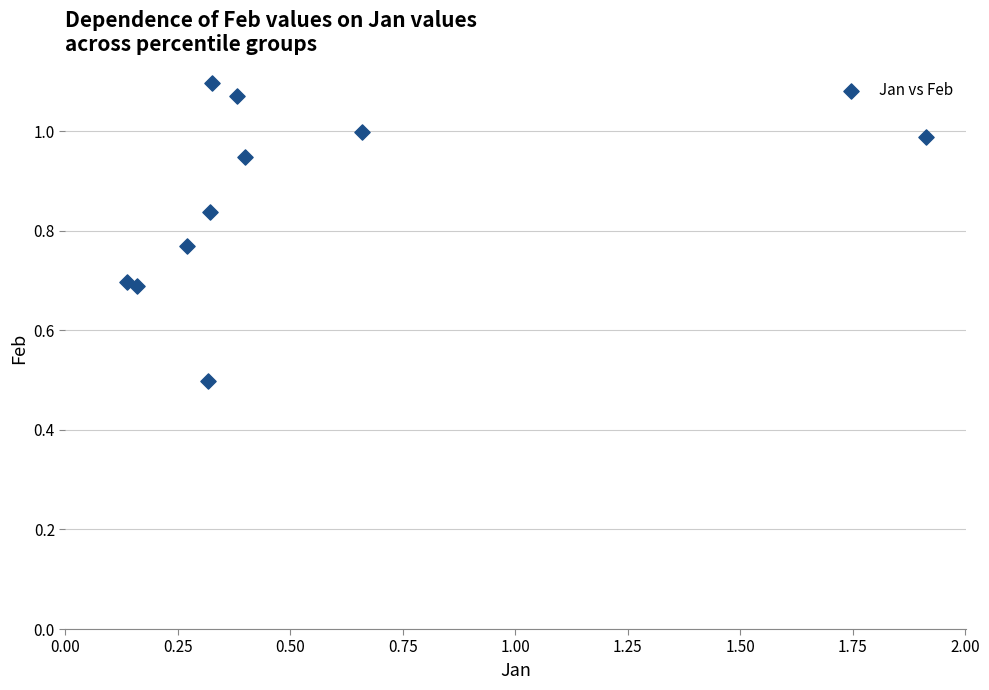

What is the range of X values (max minus min)?

1.8